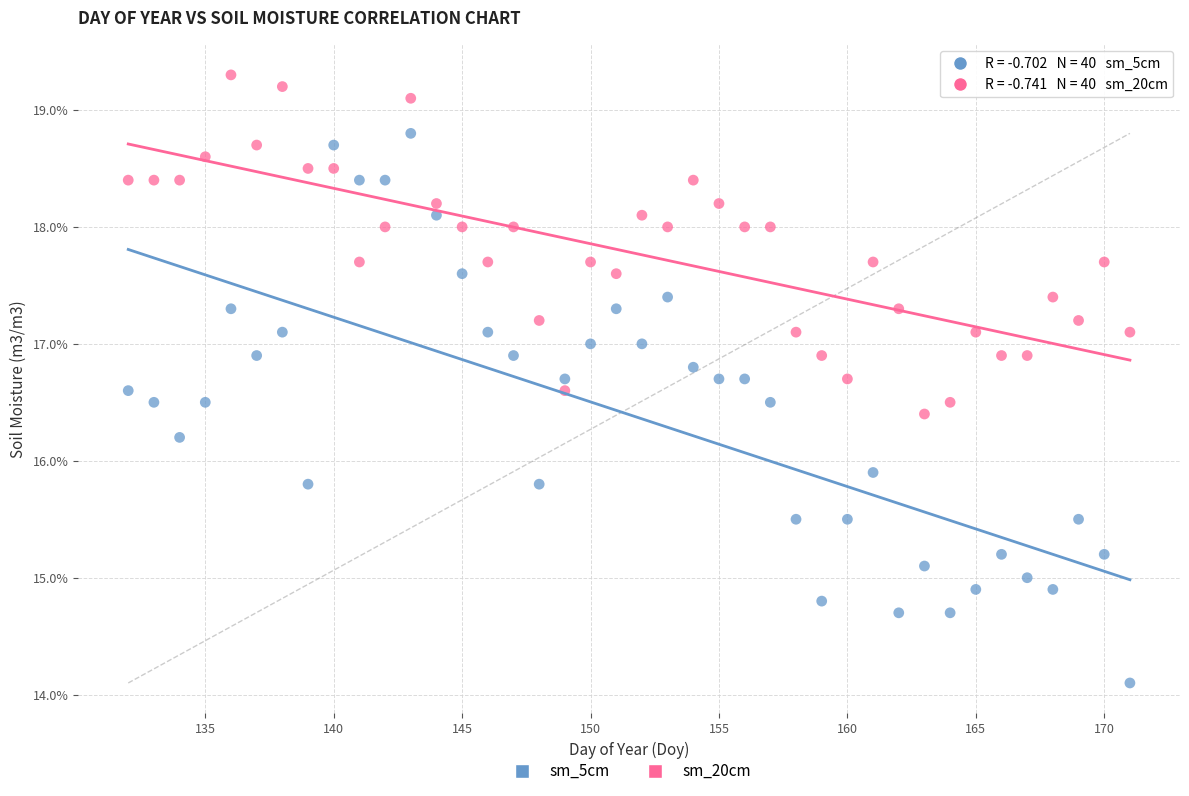

Which series has the largest Y range (max minus min)?

sm_5cm